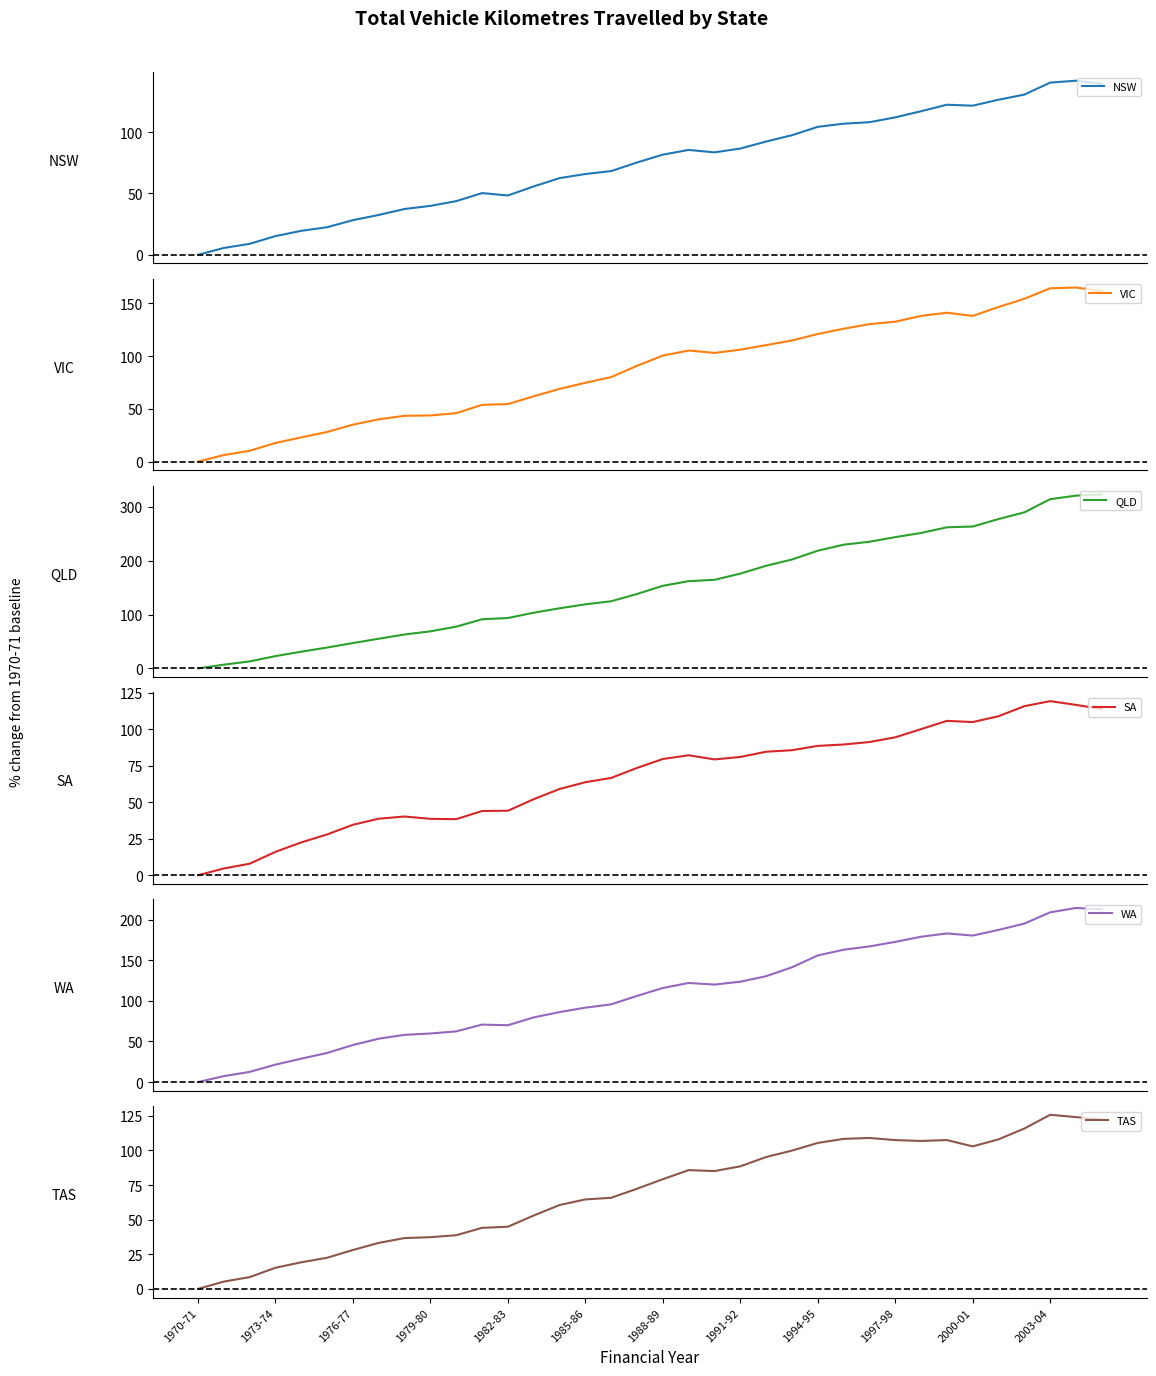

What is the highest value of the NSW series?

141.9